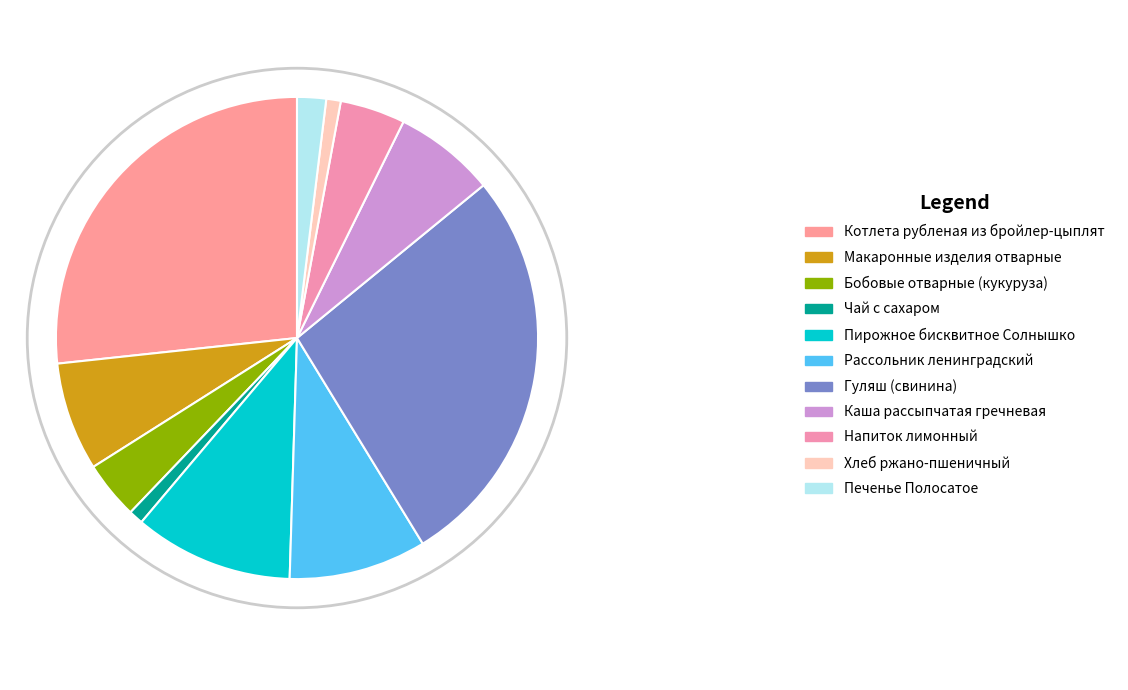

How many segments does this pie chart have?

11